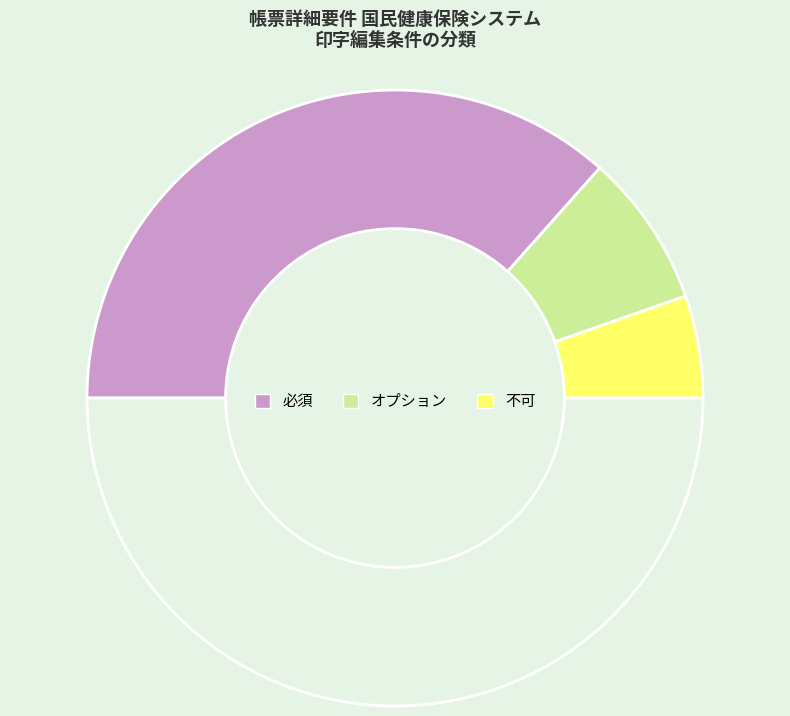

Which slice is the smallest?

不可